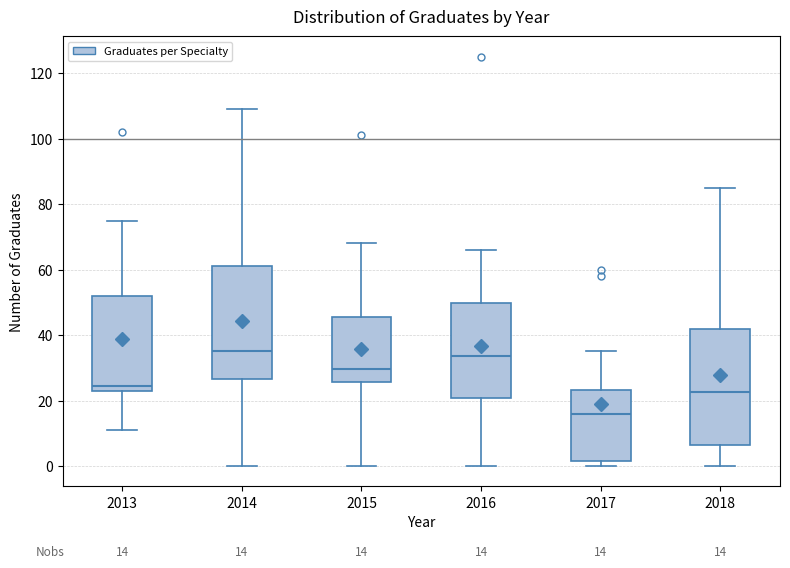

Which box's median line is the lowest?

2017